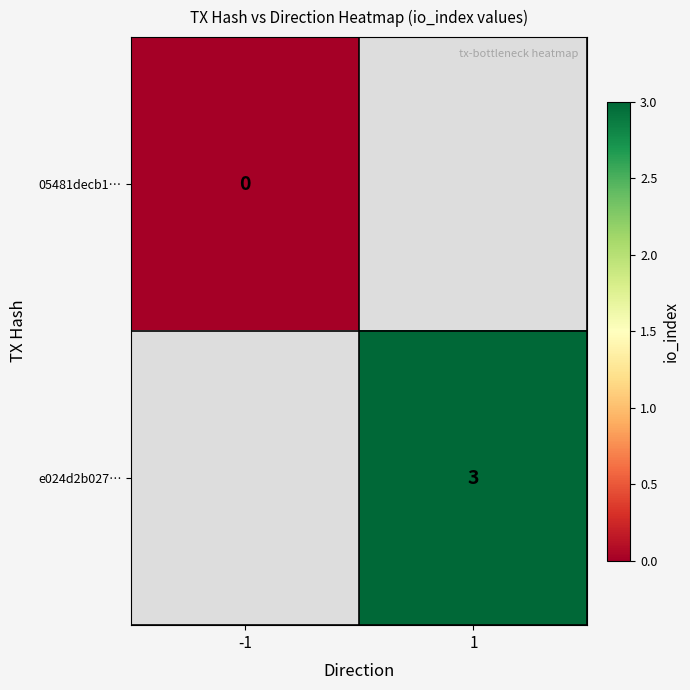

At how many categories does at least one series exceed 0?

1